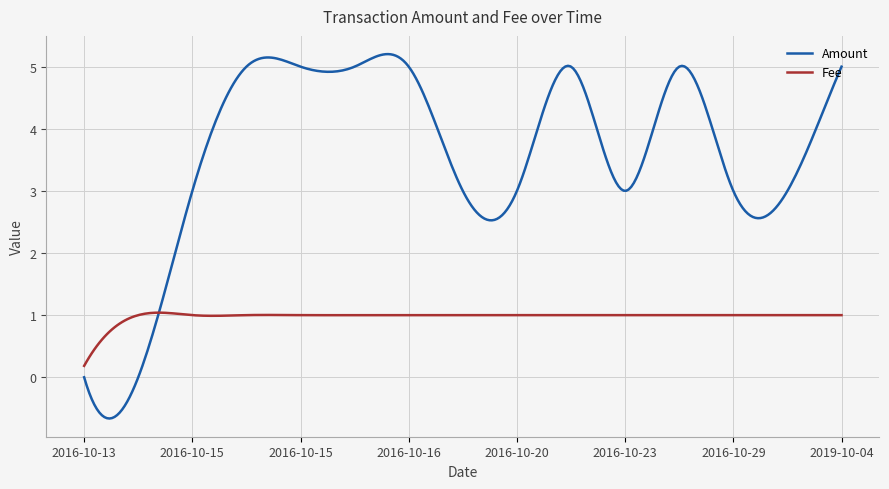

How many intersections are there between Fee and Amount?

1